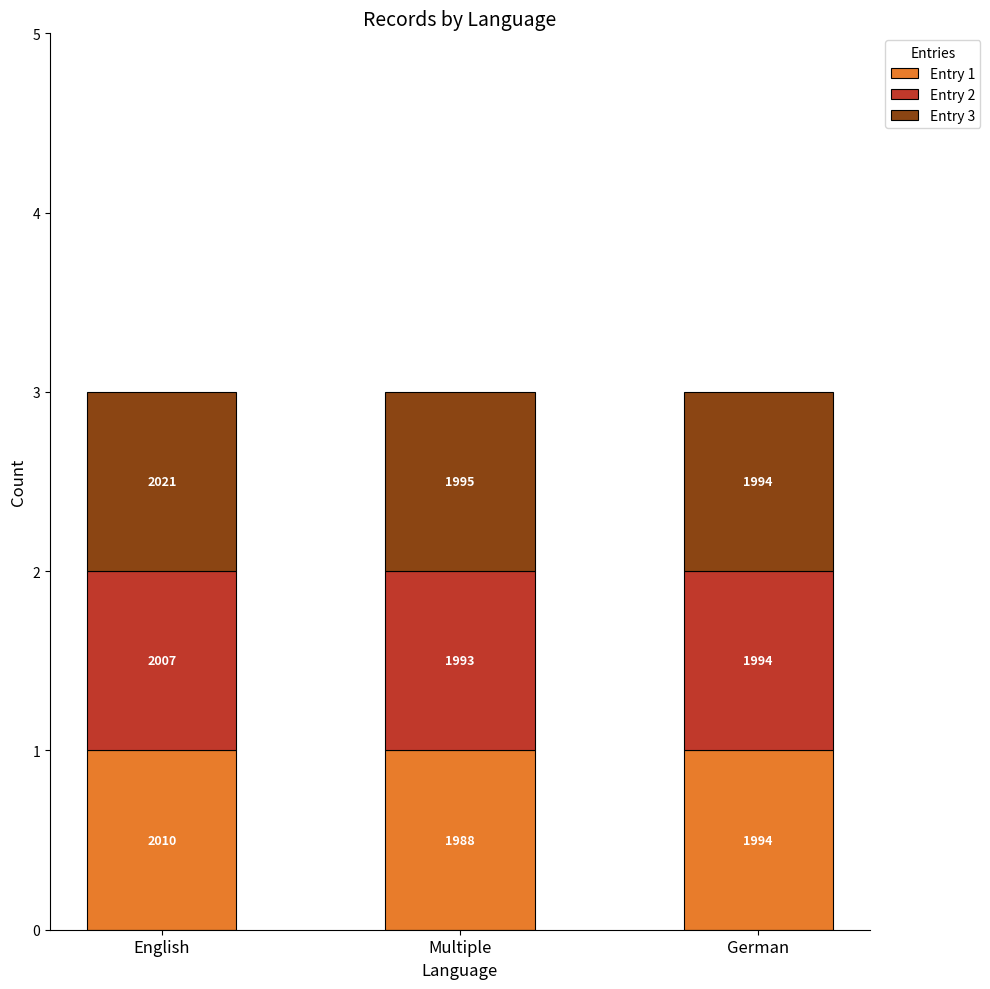

Which series has the widest spread of values?

English